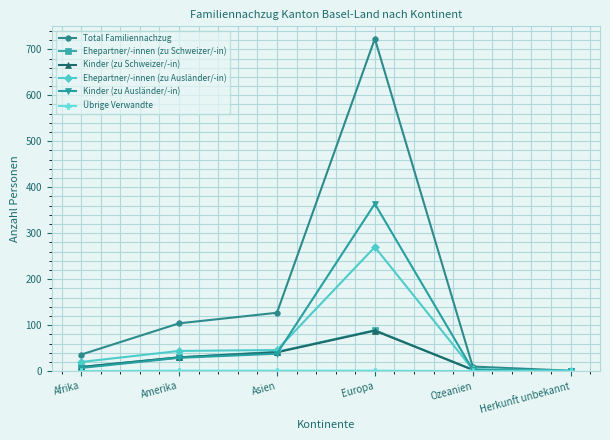

At which category does Kinder (zu Ausländer/-in) reach its first local peak?

Europa